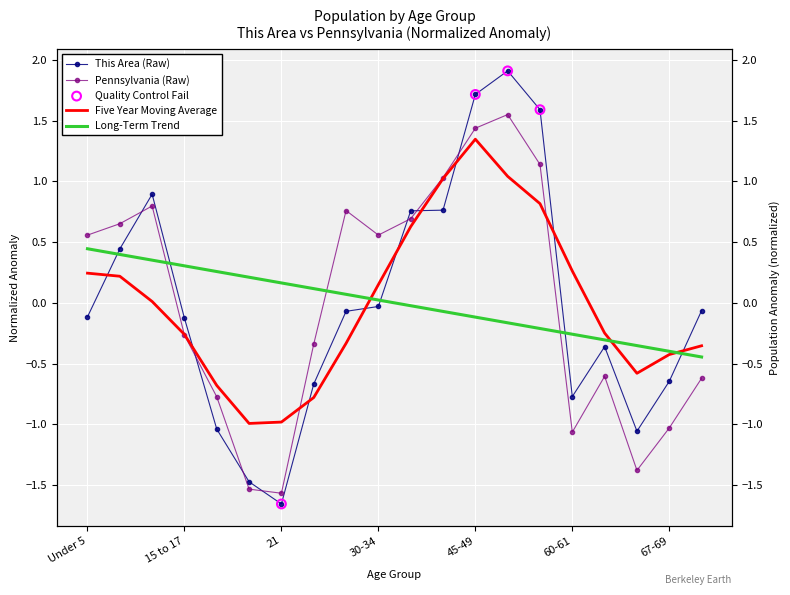

Which series contains the highest Y value?

This Area